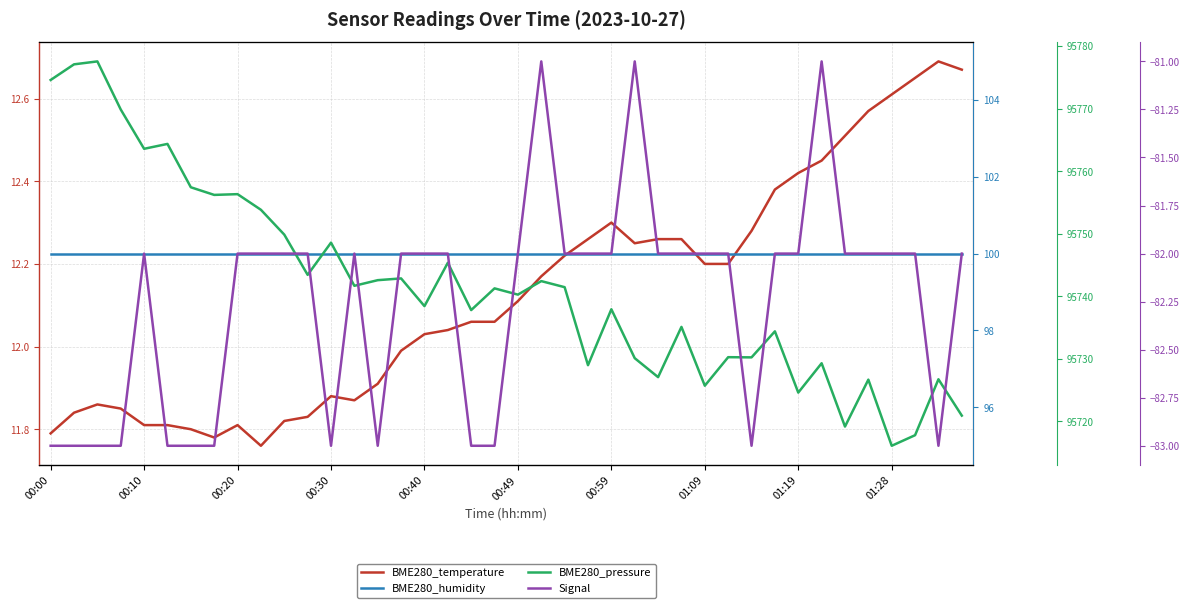

True or false: Signal and BME280_humidity intersect in this chart.

False